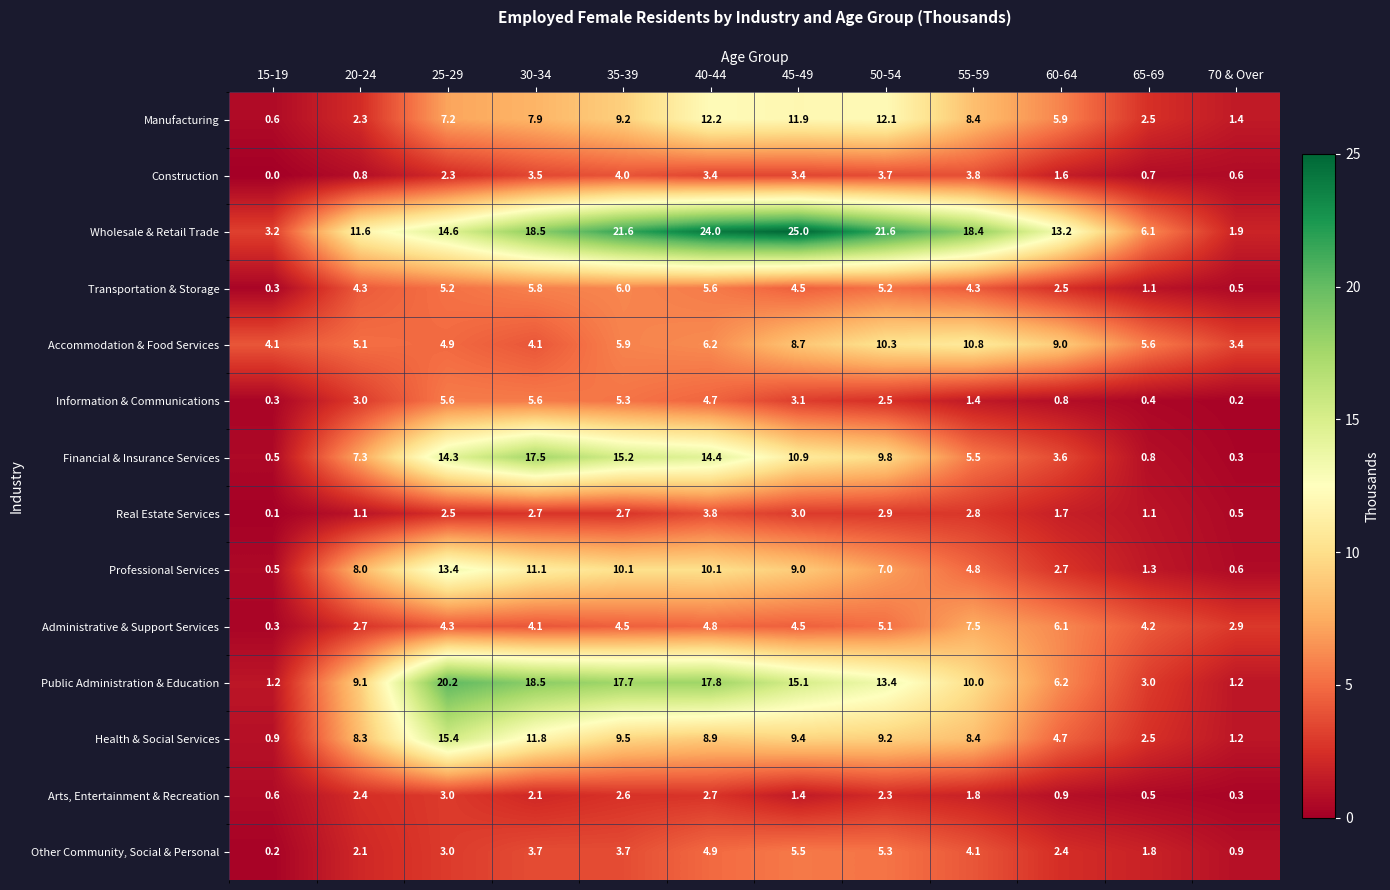

What is the minimum value for Professional Services?

0.5